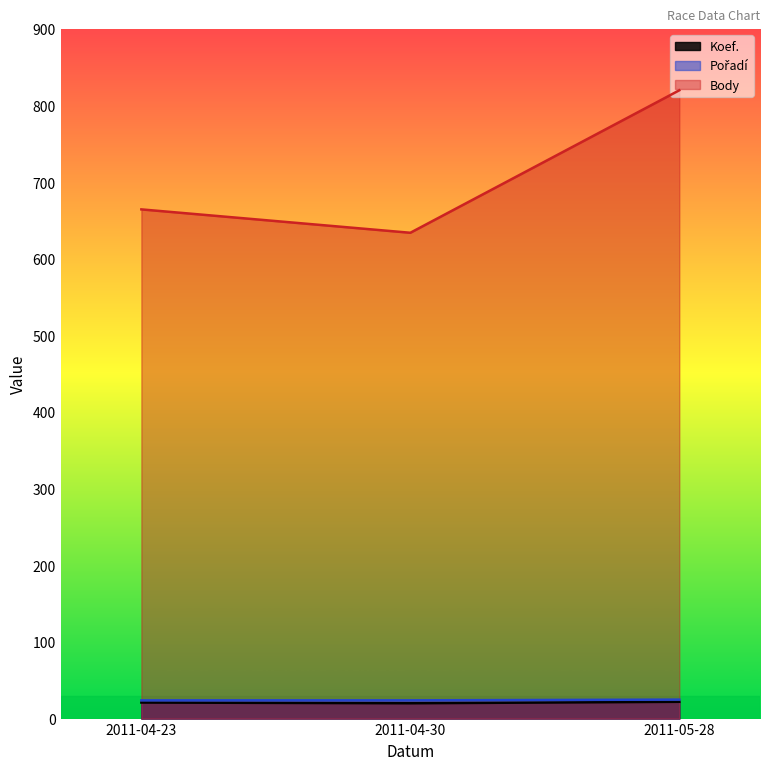

Which has a higher value, 2011-05-28 or 2011-04-30?

2011-05-28